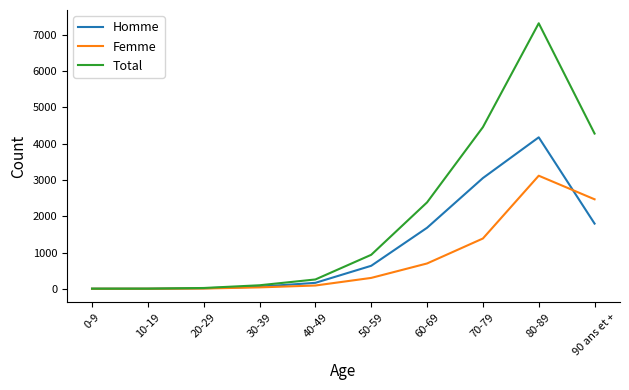

Which series has the largest total across all categories?

Total